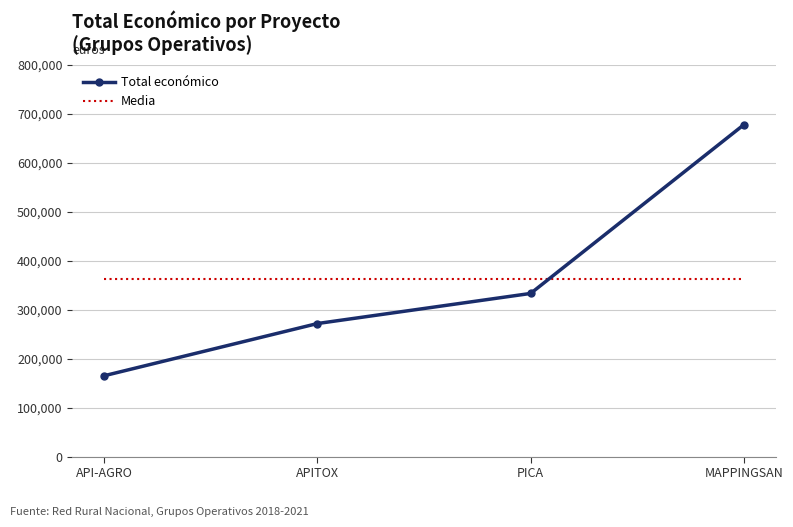

Reading left to right, list all the values displayed in this chart.

Total económico: 165000.0	271552.0	333001.0	677425.0
Media: 361744.5	361744.5	361744.5	361744.5